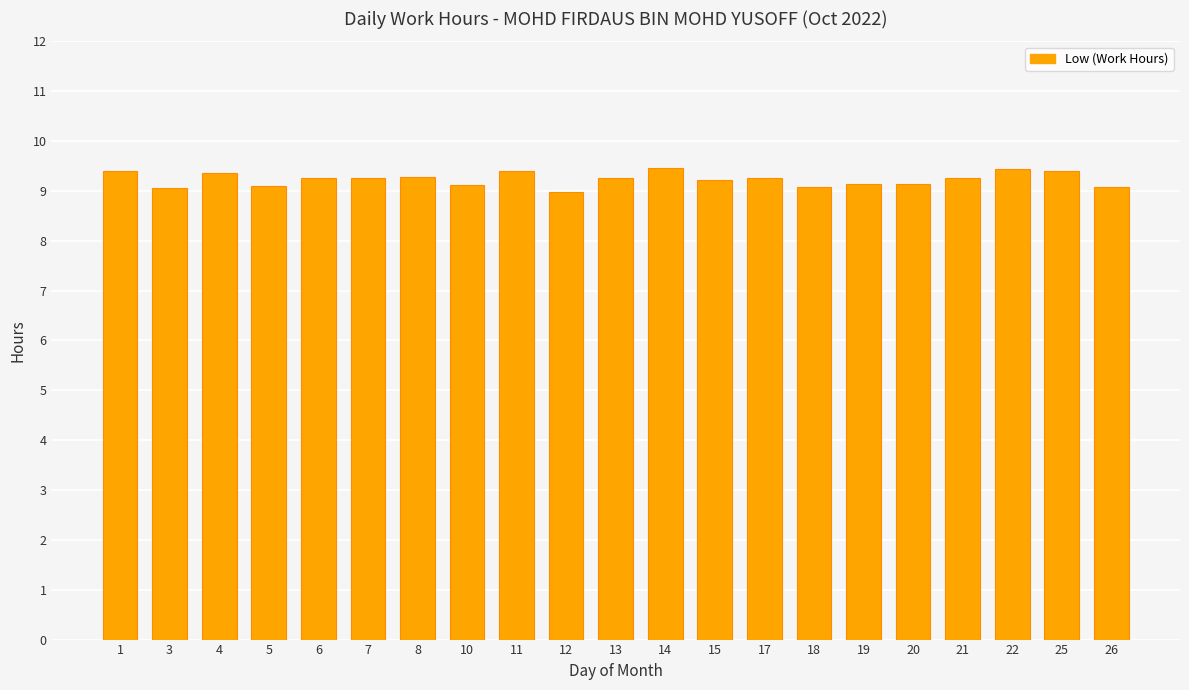

What is the minimum value shown in the chart?

9.0